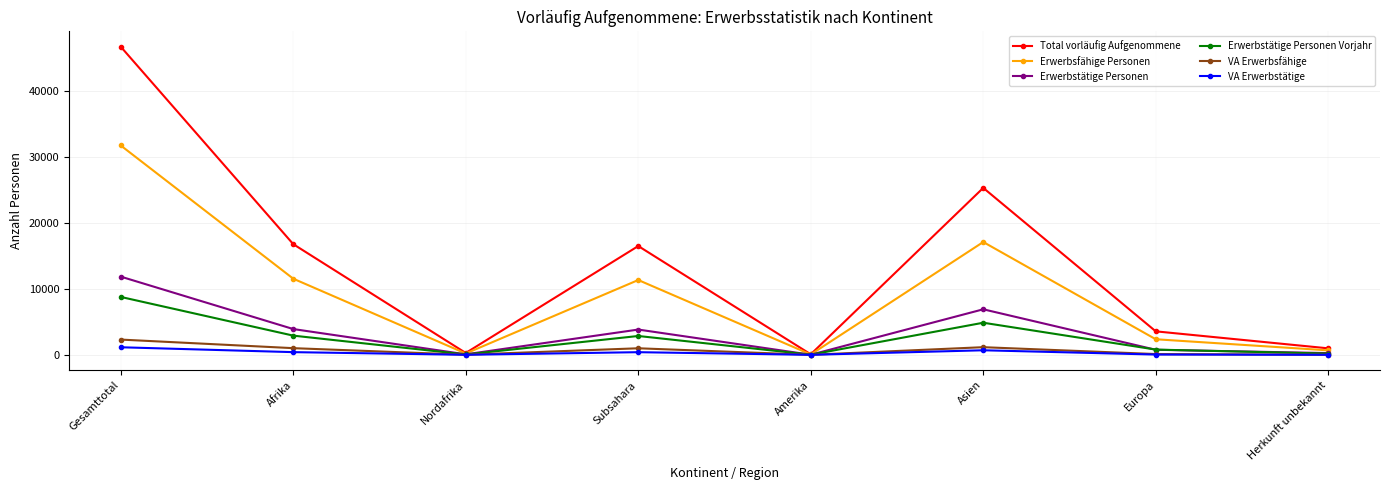

Rank the series by their maximum value, from lowest to highest.

VA Erwerbstätige, VA Erwerbsfähige, Erwerbstätige Personen Vorjahr, Erwerbstätige Personen, Erwerbsfähige Personen, Total vorläufig Aufgenommene